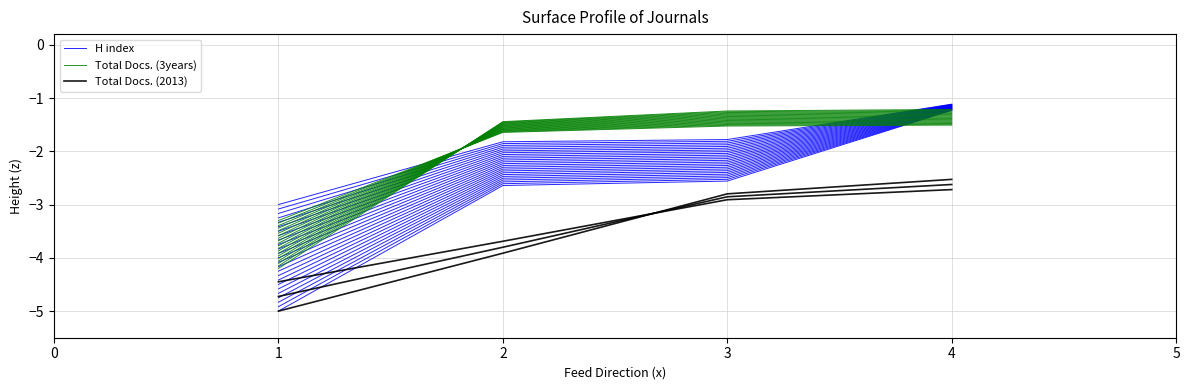

What is the greatest value displayed?

-1.2